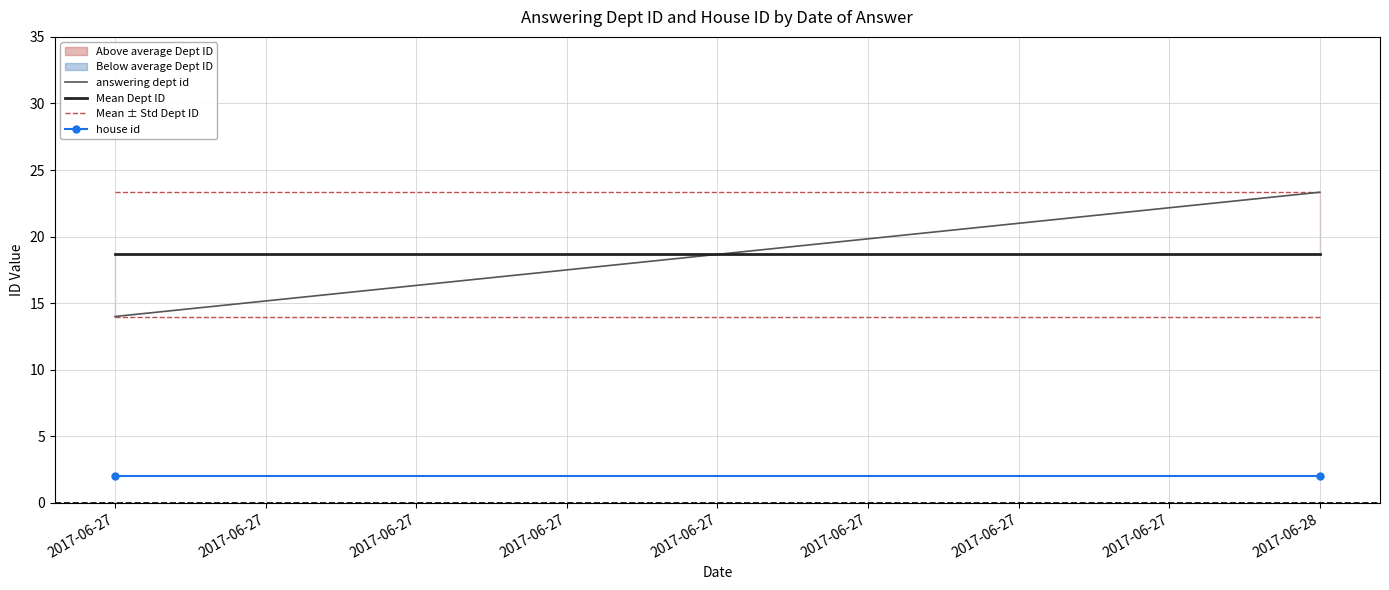

Which series has the largest range (max minus min)?

answering dept id